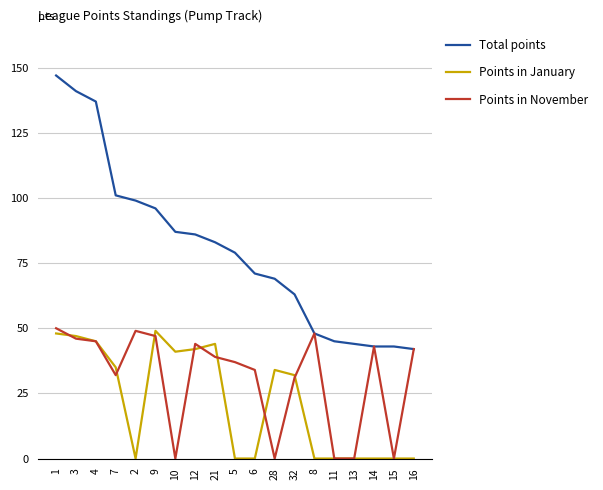

At which label does Points in November first exceed 39?

1